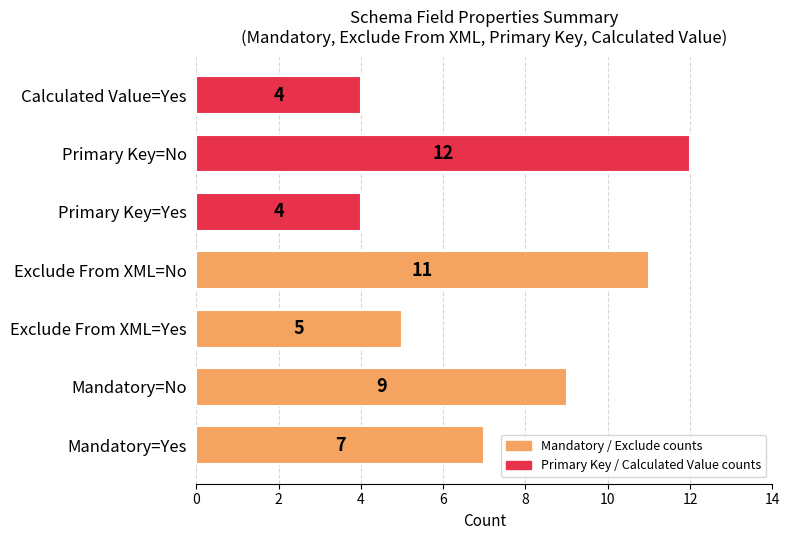

Which label corresponds to the largest value in the chart?

Primary Key=No